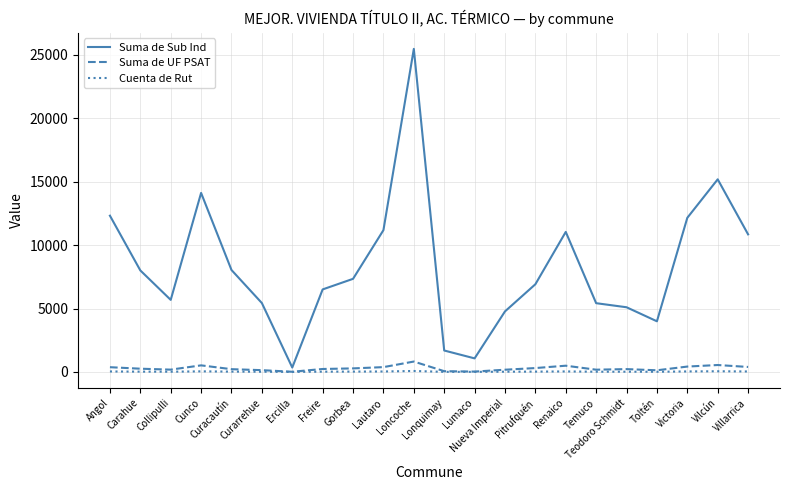

Which series has the largest range (max minus min)?

Suma de Sub Ind